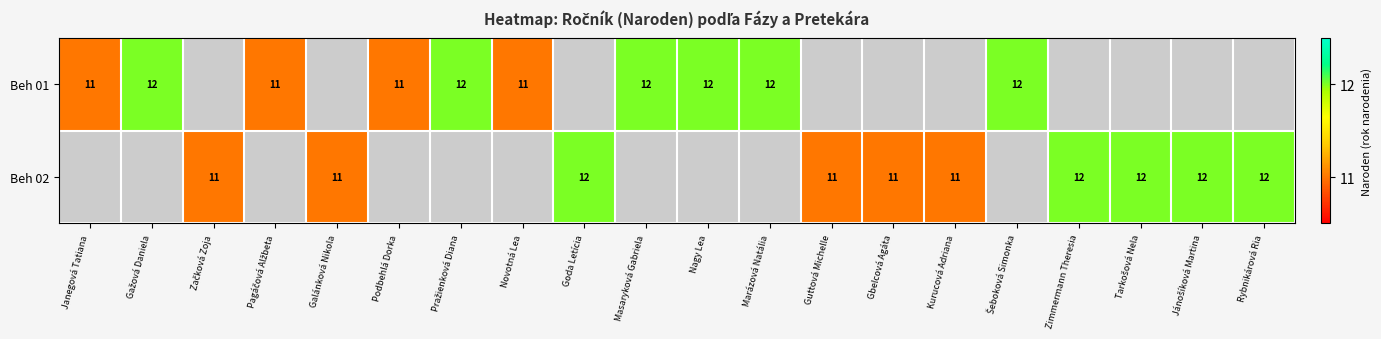

Count the number of data series in this chart.

2